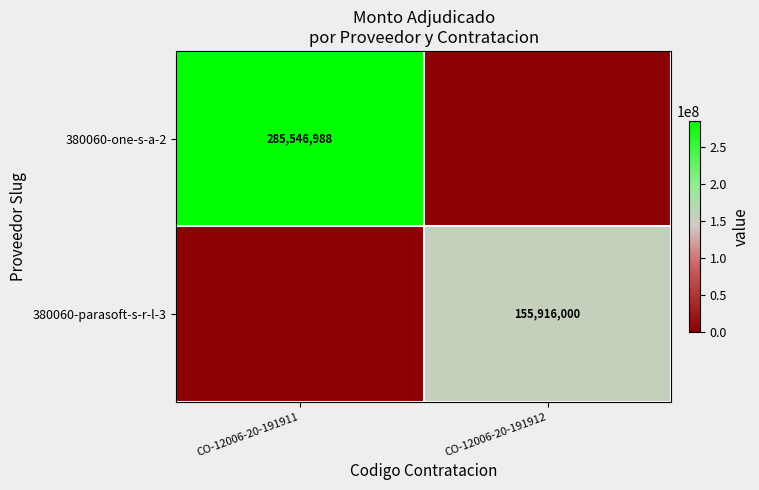

Is the value of 380060-one-s-a-2 at CO-12006-20-191911 greater than the value of 380060-parasoft-s-r-l-3 at CO-12006-20-191912?

Yes